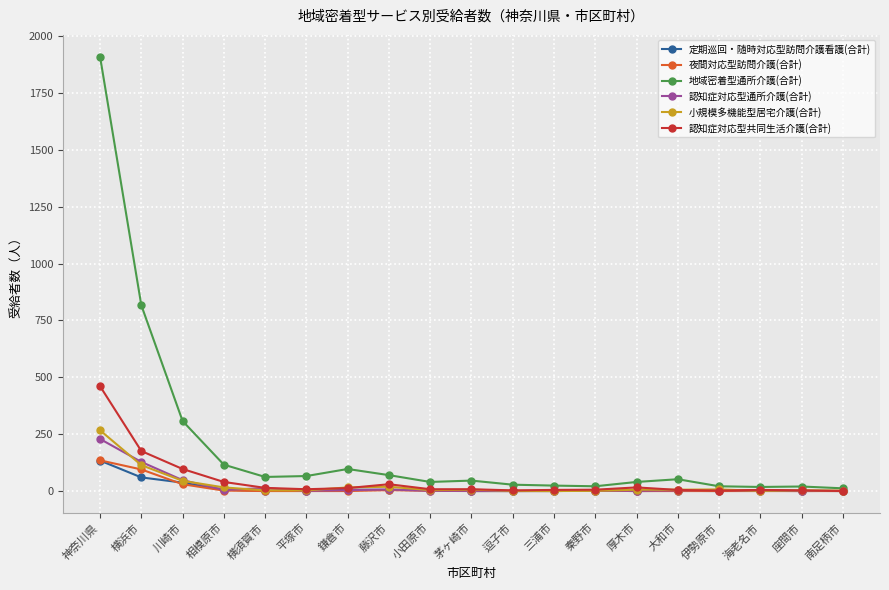

What is the minimum value for 地域密着型通所介護(合計)?

12